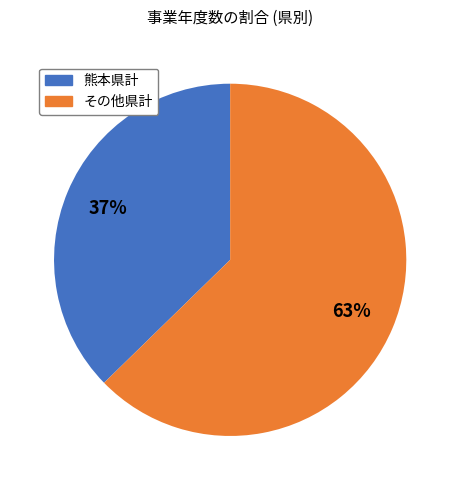

Is there a majority slice in this chart?

Yes